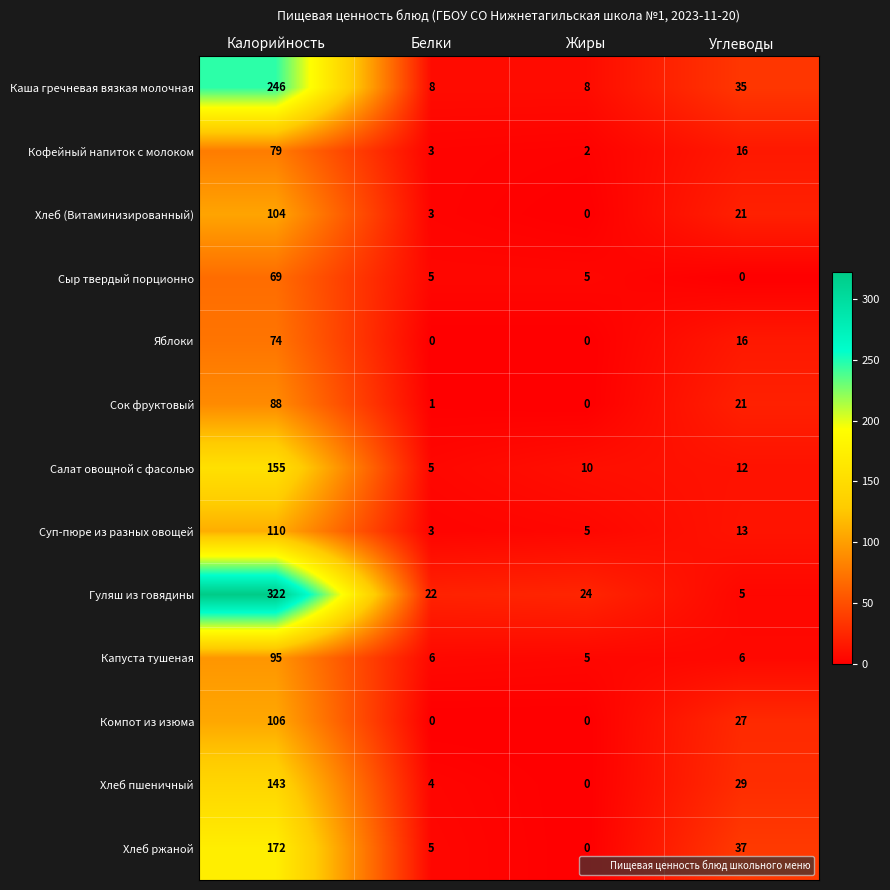

What is the sum of all Яблоки values?

90